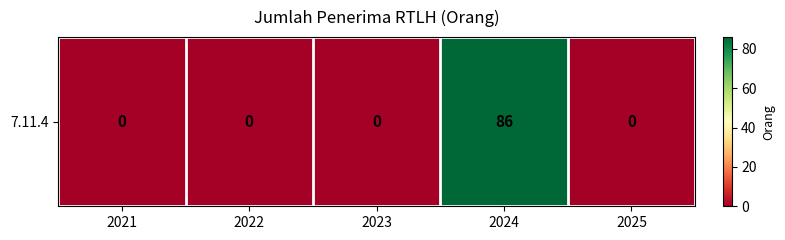

What is the change in value from 2024 to 2025?

-86